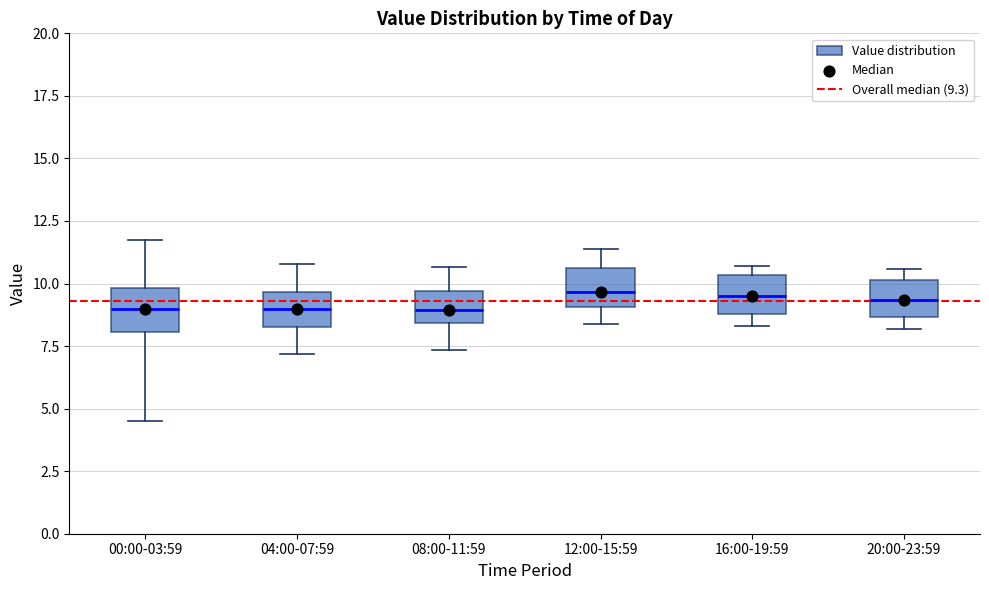

Reading left to right, transcribe this box plot: for each box, give where its median line is, the range the box spans, and where its two whiskers end, as read against the y-axis. The values are not printed on the chart, so give them approximately, as read against the axis.

00:00-03:59: median 9.0, box 8.0 to 10.0, whiskers 4.5 to 11.5
04:00-07:59: median 9.0, box 8.5 to 9.5, whiskers 7.0 to 11.0
08:00-11:59: median 9.0, box 8.5 to 9.5, whiskers 7.5 to 10.5
12:00-15:59: median 9.5, box 9.0 to 10.5, whiskers 8.5 to 11.5
16:00-19:59: median 9.5, box 9.0 to 10.5, whiskers 8.5 to 10.5 (just above the box's upper edge)
20:00-23:59: median 9.5, box 8.5 to 10.0, whiskers 8.0 to 10.5